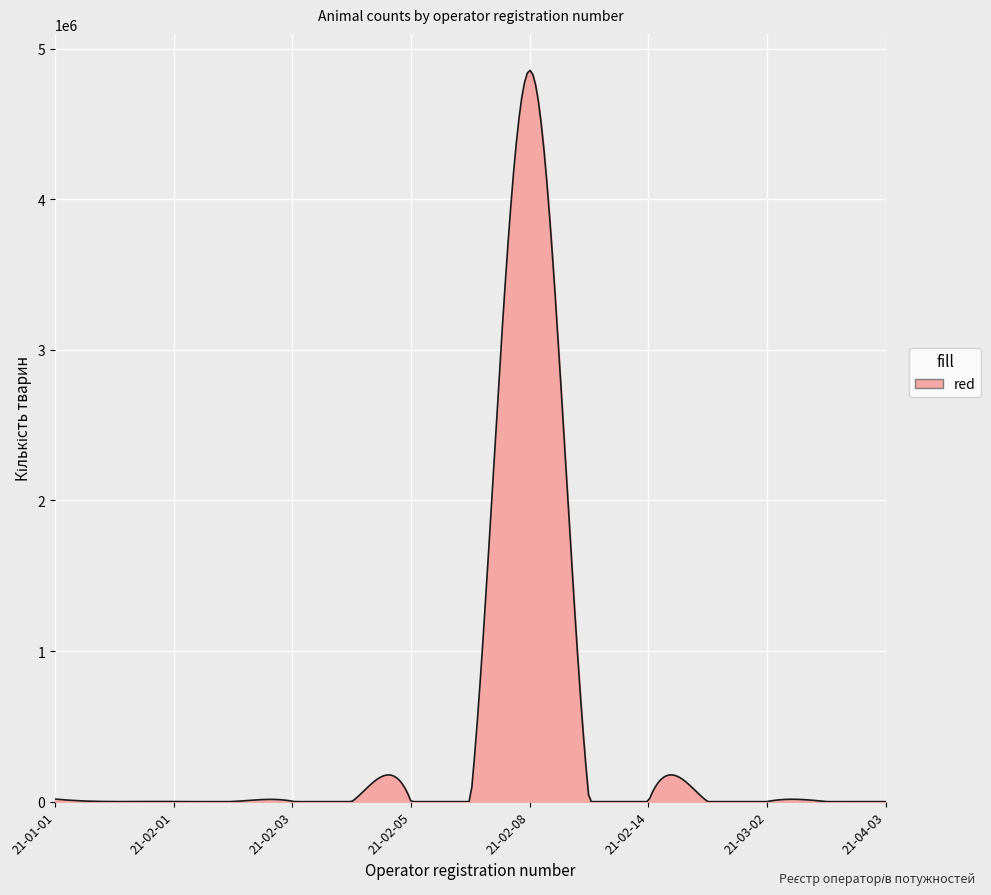

What is the difference between the maximum and minimum values?

4855125.0